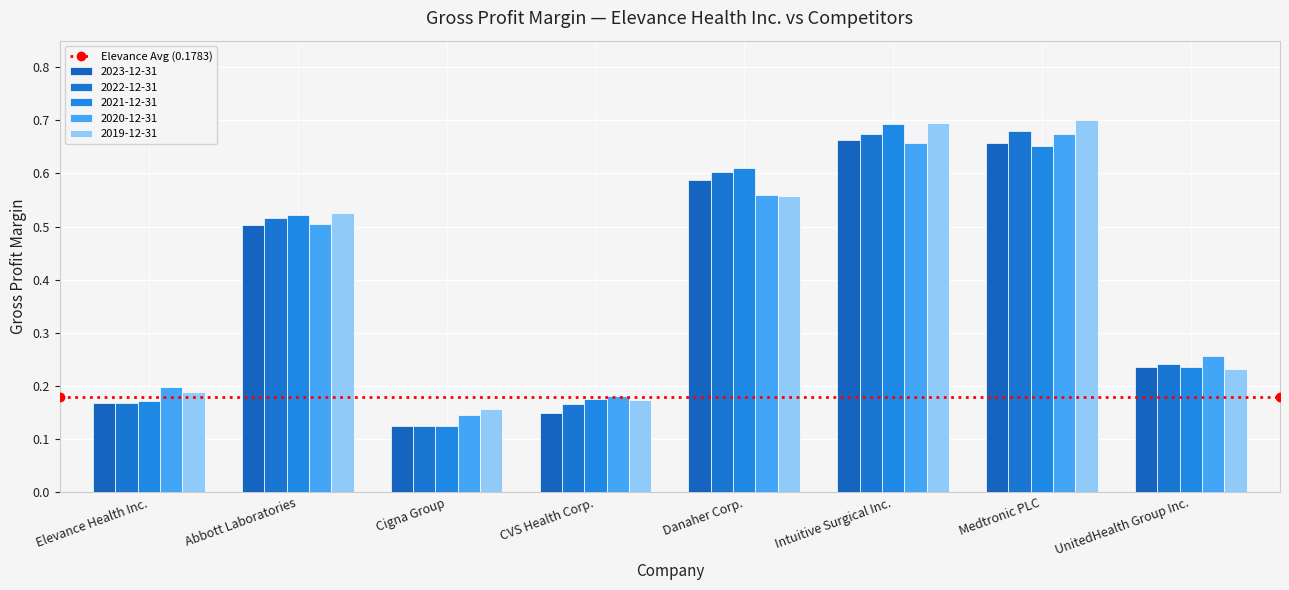

True or false: 2019-12-31 has a value of 0.7 at Medtronic PLC.

True